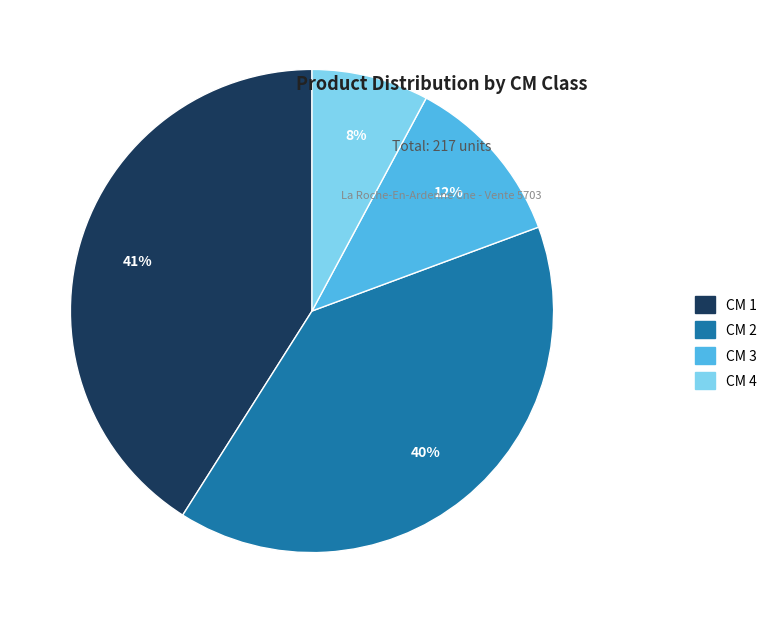

To the nearest percent, what is the average slice percentage?

25%